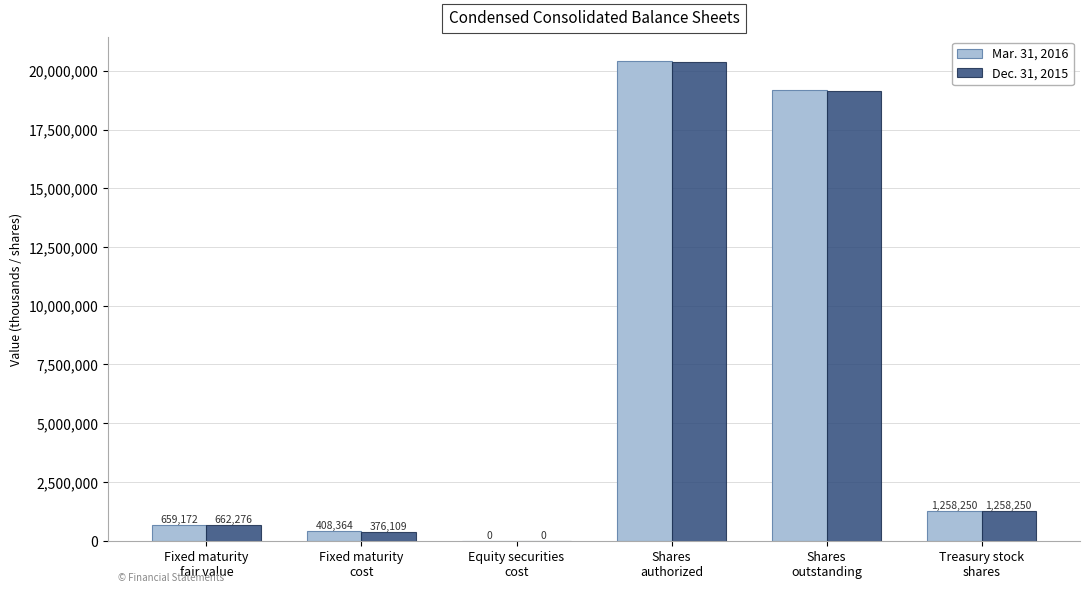

Are the bars grouped side by side (vs. stacked)?

Yes